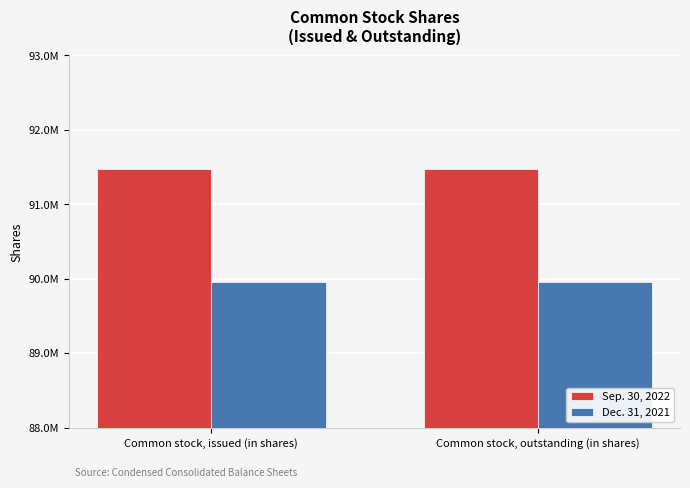

What is the average value of the Dec. 31, 2021 series?

89954657